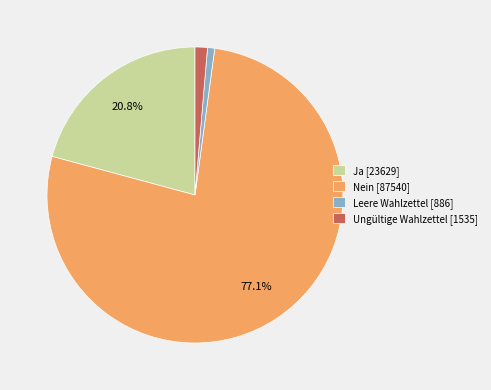

How much of the chart is everything except Ja [23629]?

79.2%